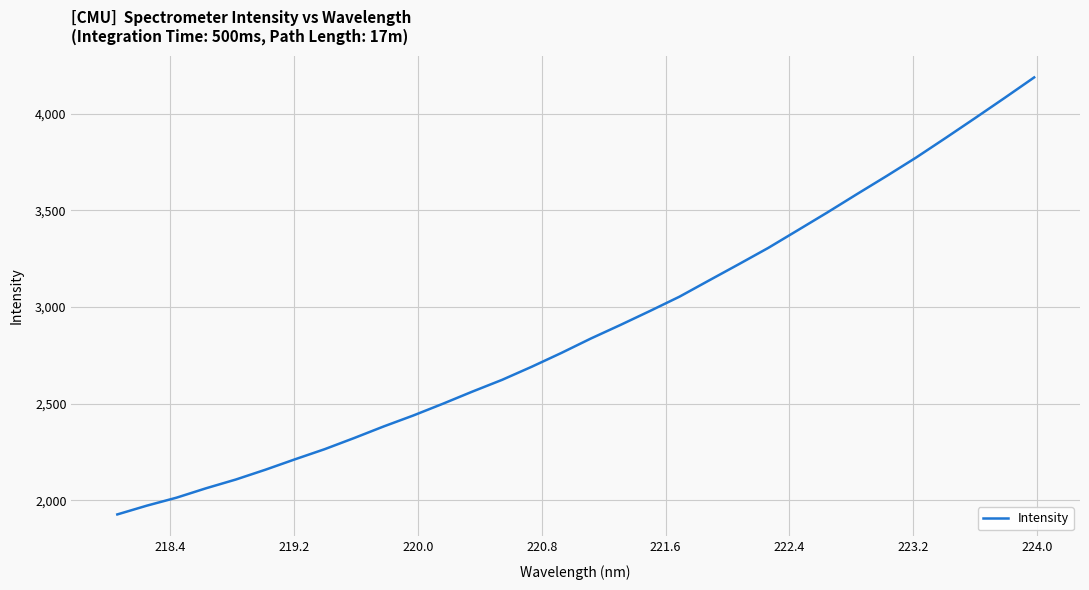

What is the minimum value shown in the chart?

1926.2